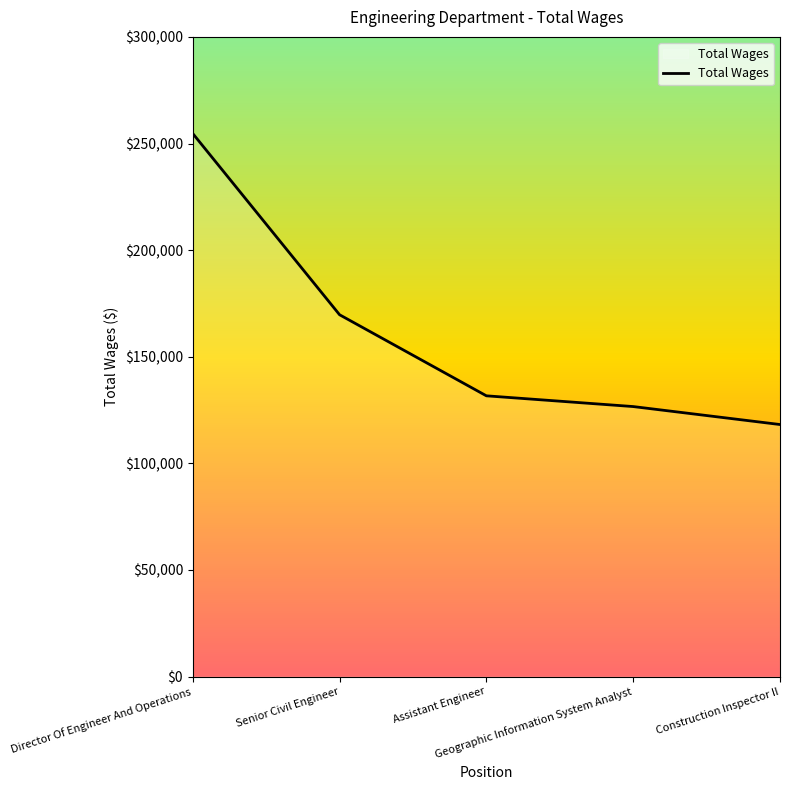

At which category does the chart reach its minimum across all series?

Construction Inspector II